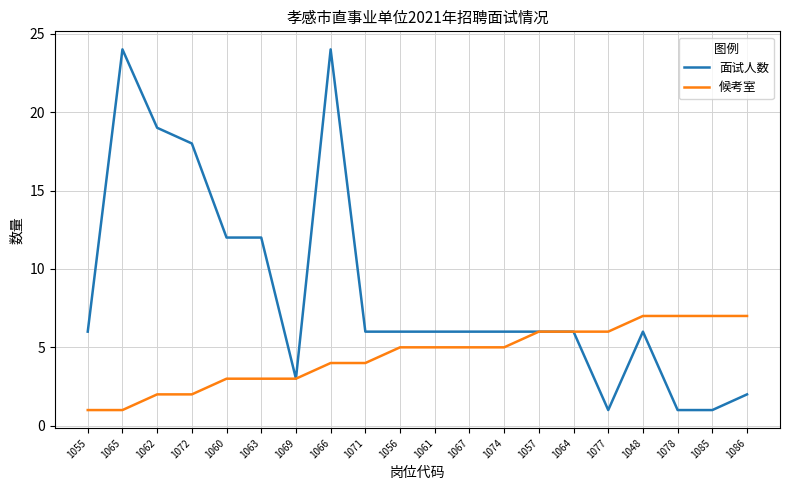

What position from the right is 1064?

6